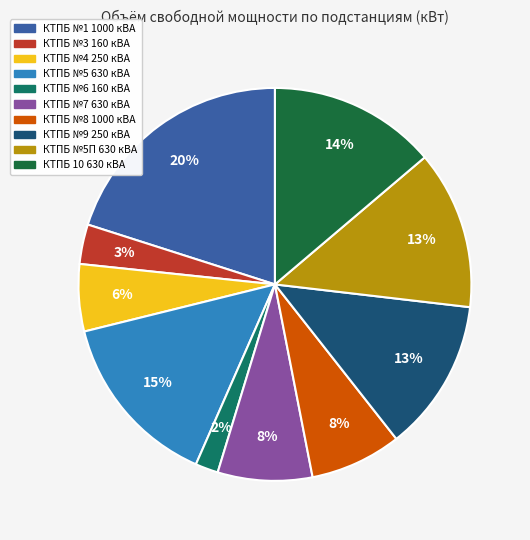

Does КТПБ №8 1000 кВА represent more than half of the total?

No